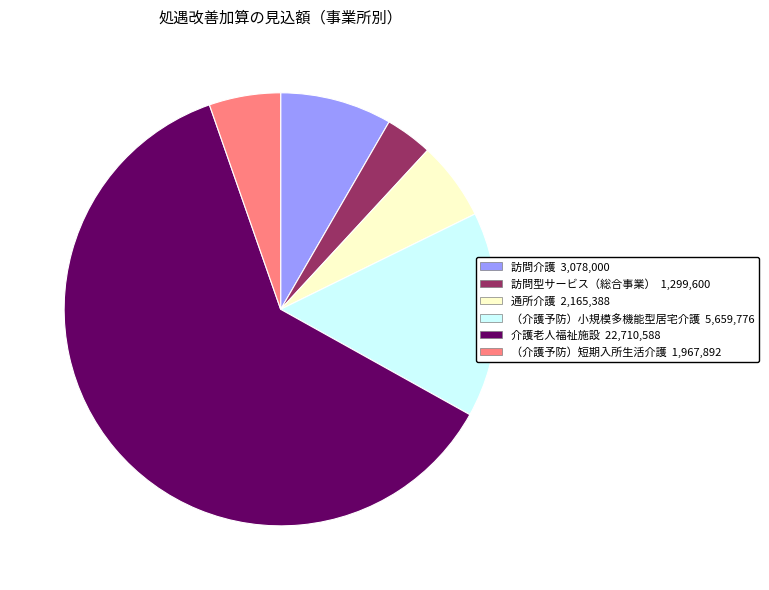

Which slice is the smallest?

訪問型サービス（総合事業）